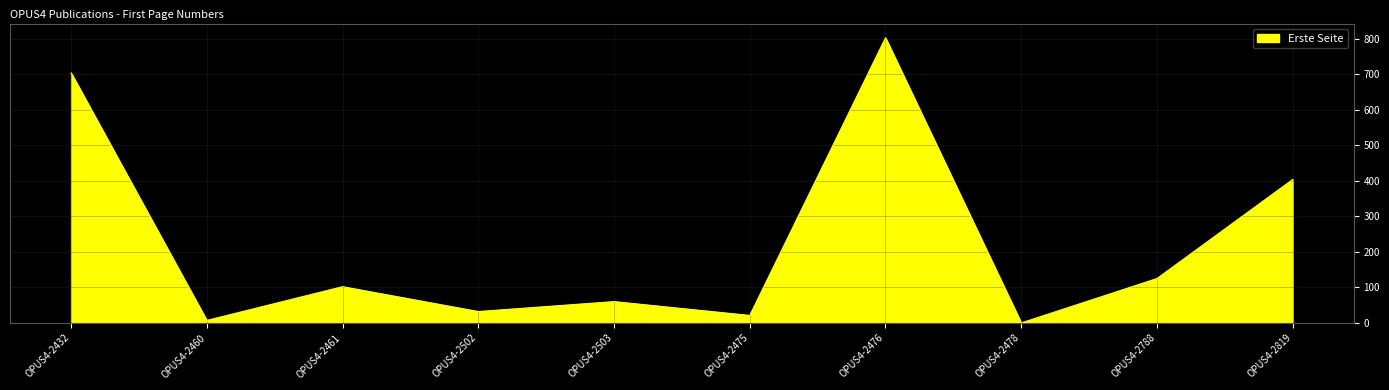

What is the difference between the maximum and minimum values?

803